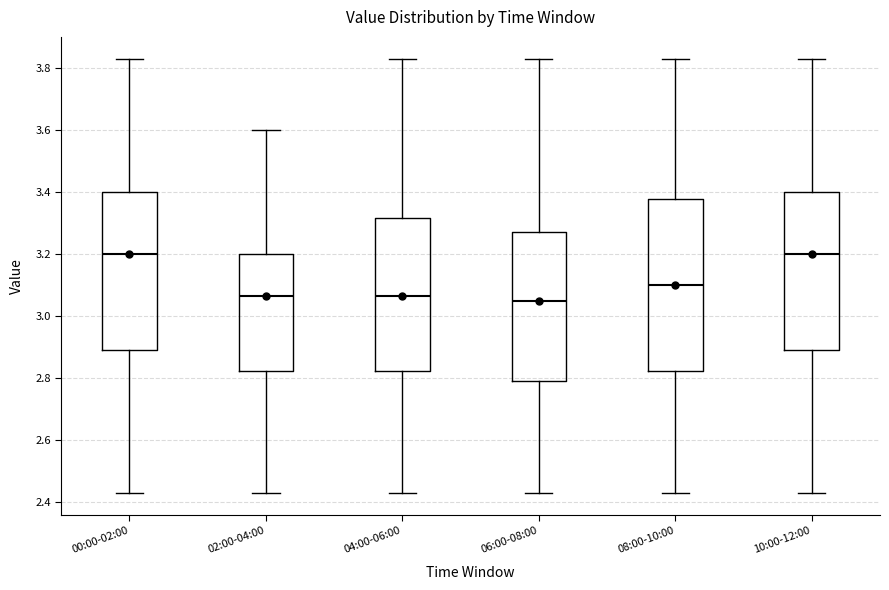

Where is the lower edge of the box for 10:00-12:00 on the y-axis? The values are not printed on the chart, so give them approximately, as read against the axis.

2.90